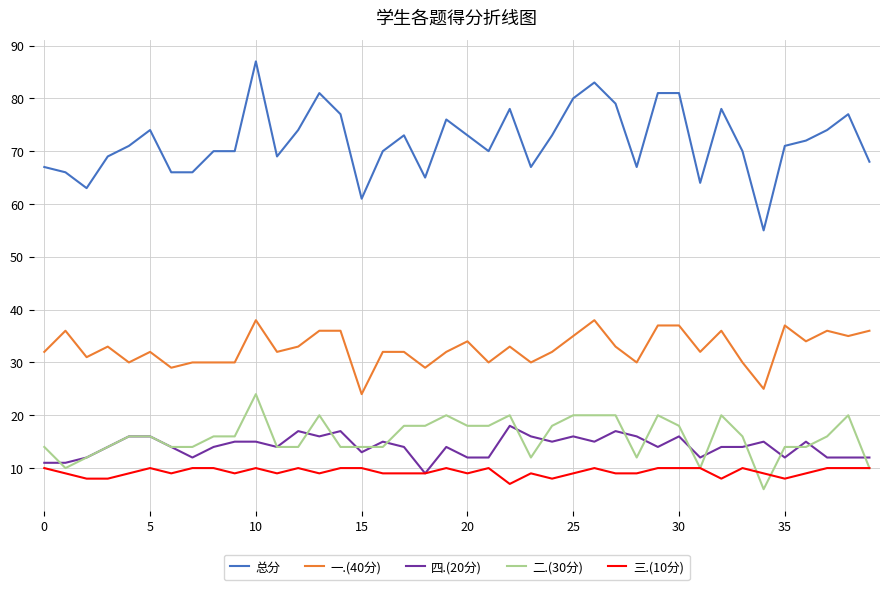

Which series has the largest range (max minus min)?

总分